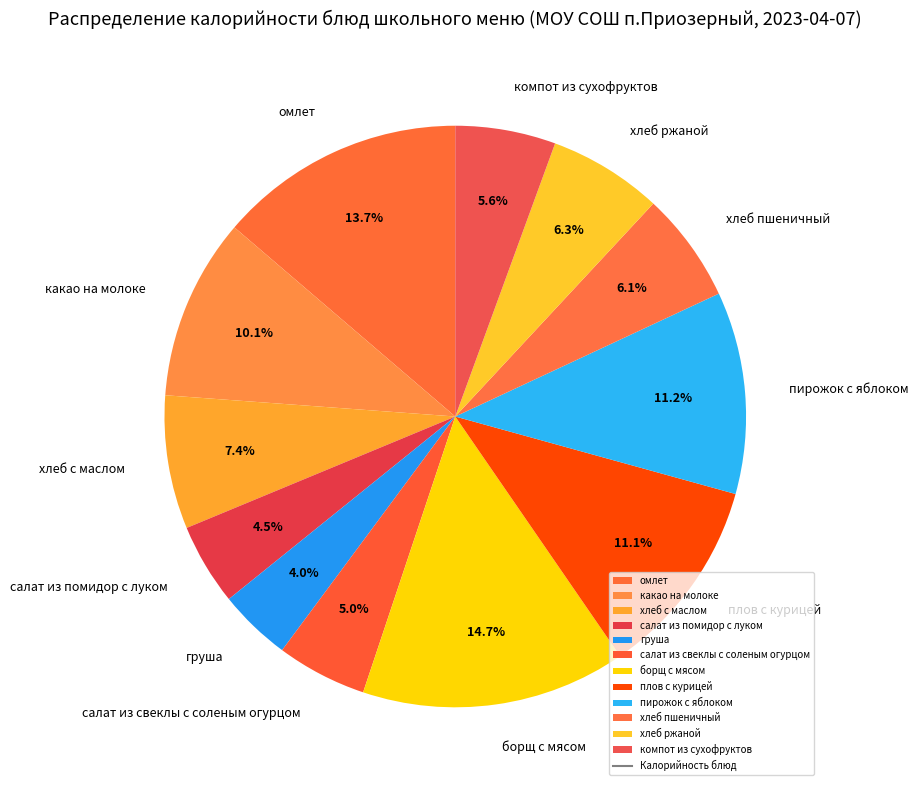

Does any single category account for the majority?

No